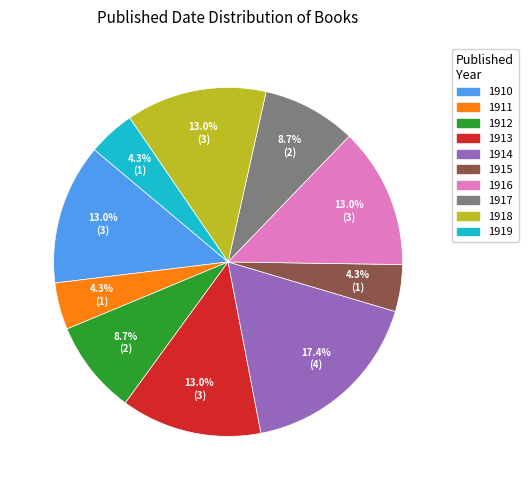

Is there a majority slice in this chart?

No